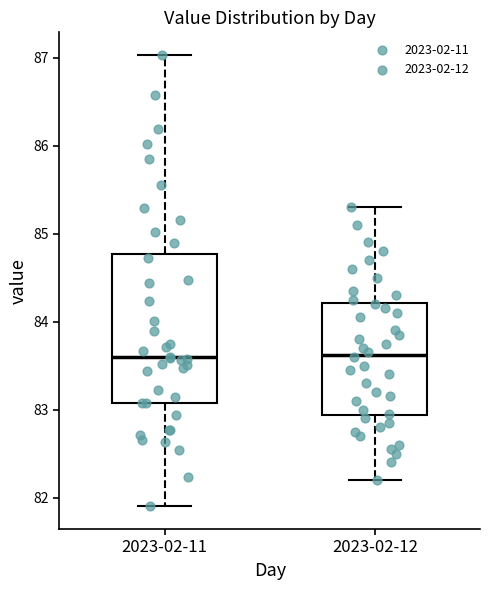

Which box is the tallest, from its lower edge to its upper edge?

2023-02-11